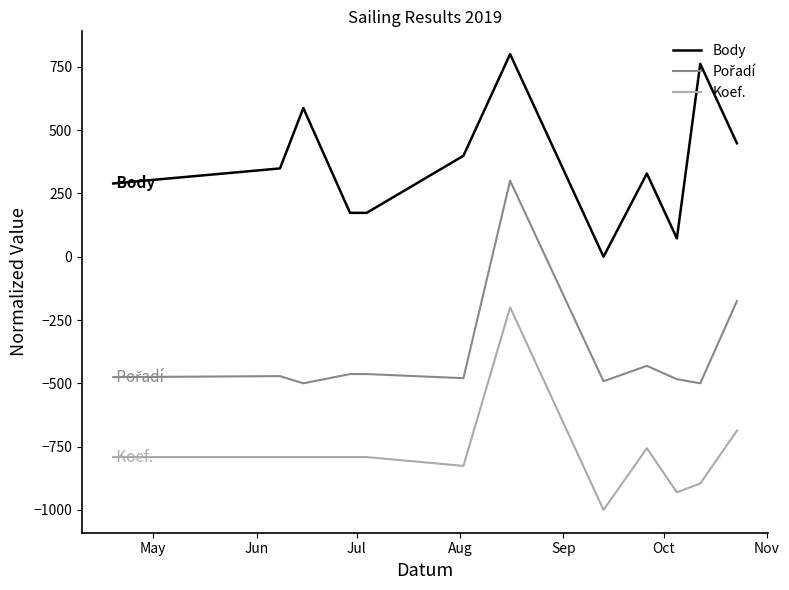

What is the difference between the maximum and minimum values in the Koef. series?

800.0